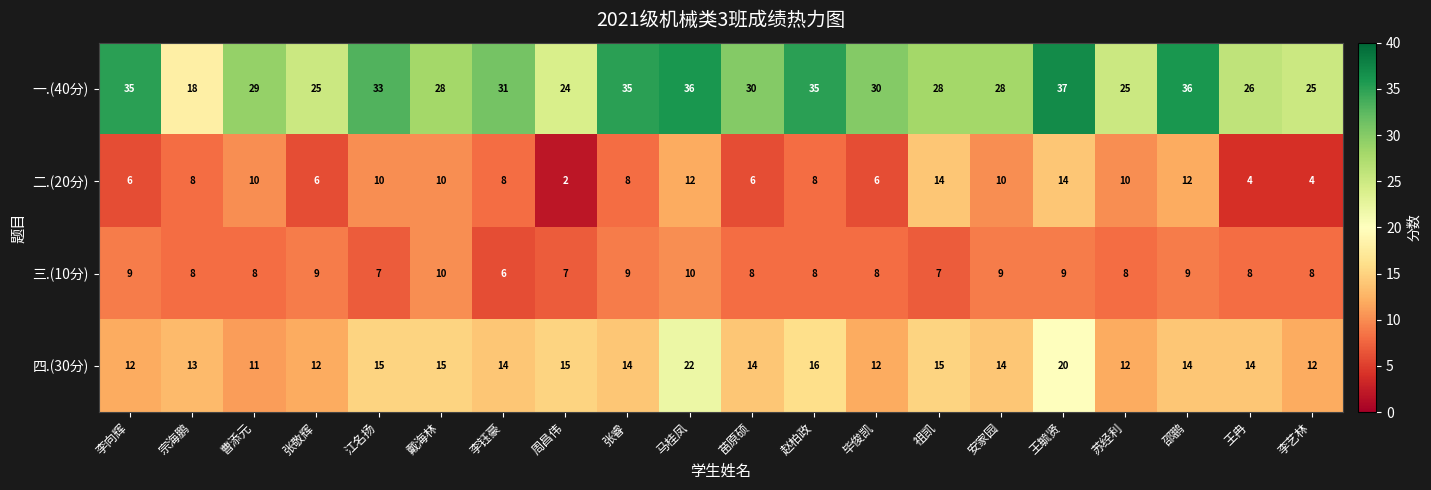

List the series in order of their peak value, highest first.

一.(40分), 四.(30分), 二.(20分), 三.(10分)